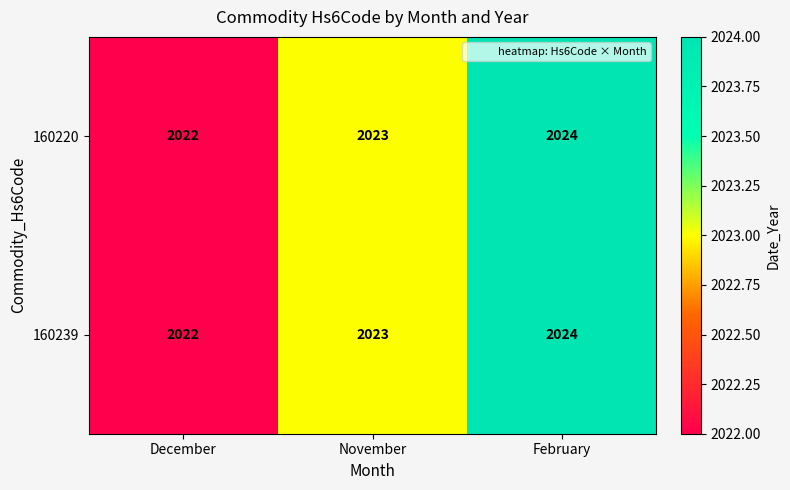

Which category has the highest value in the 160239 series?

February